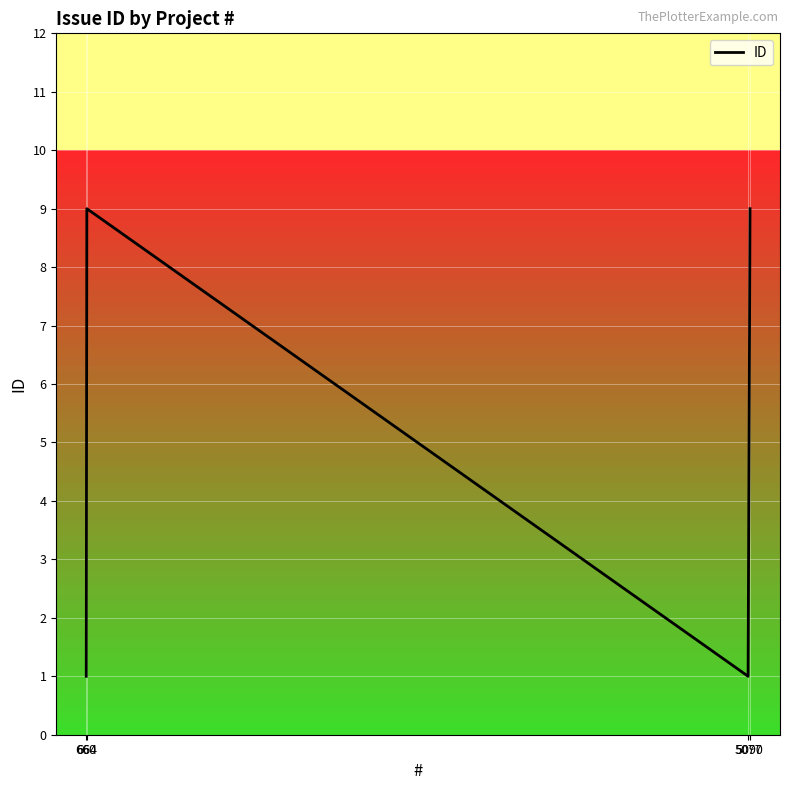

Approximately how many times larger is the value at 664 compared to 5077?

9.0